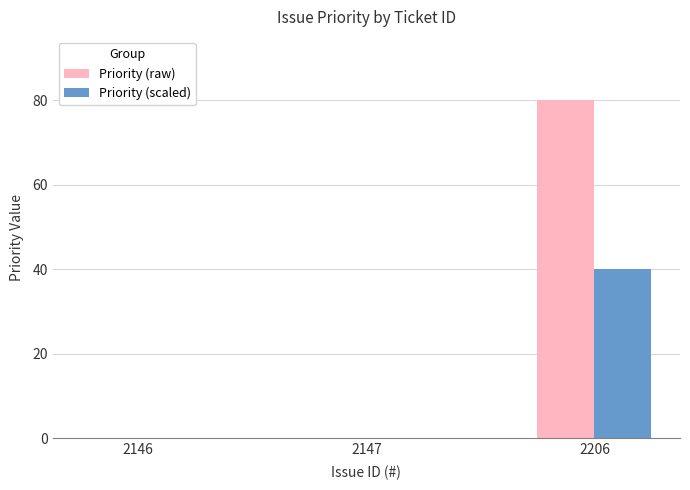

What is the average value of the Priority (scaled) series?

13